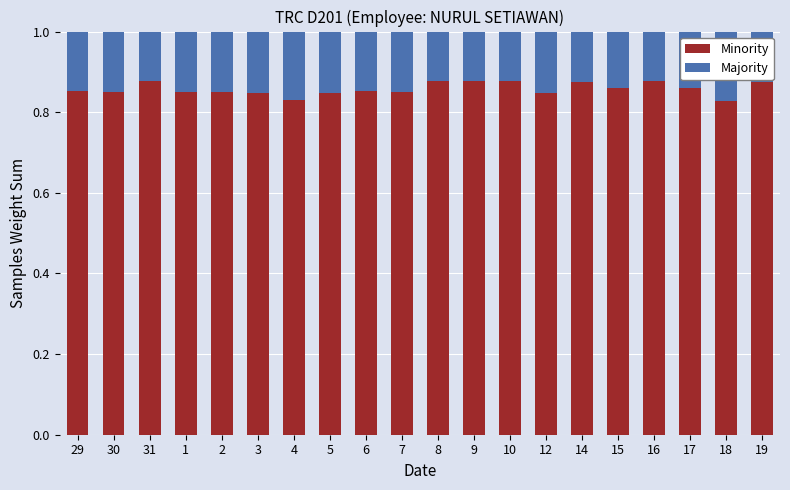

What is the total value across all series at 16?

1.0